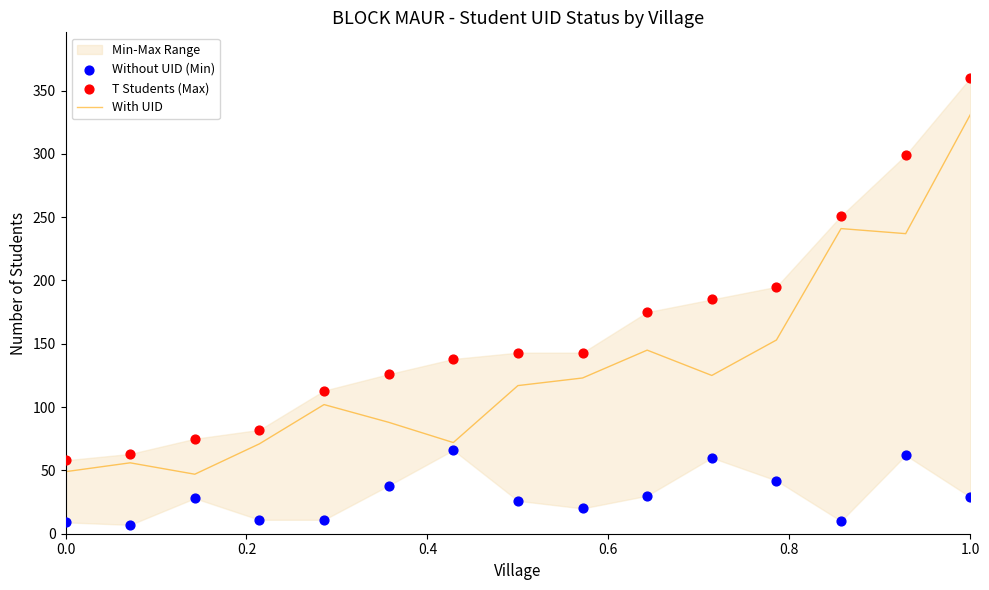

What is the highest value of the With UID series?

331